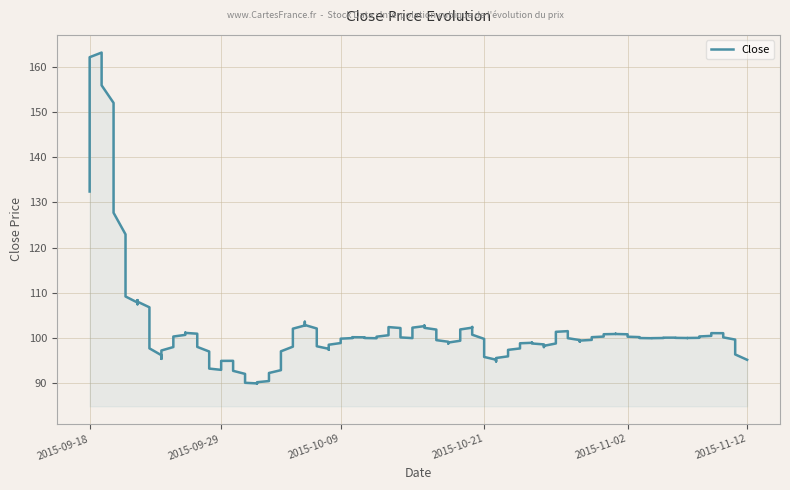

How many interior local valleys (lower than both neighbors) does the data have?

9